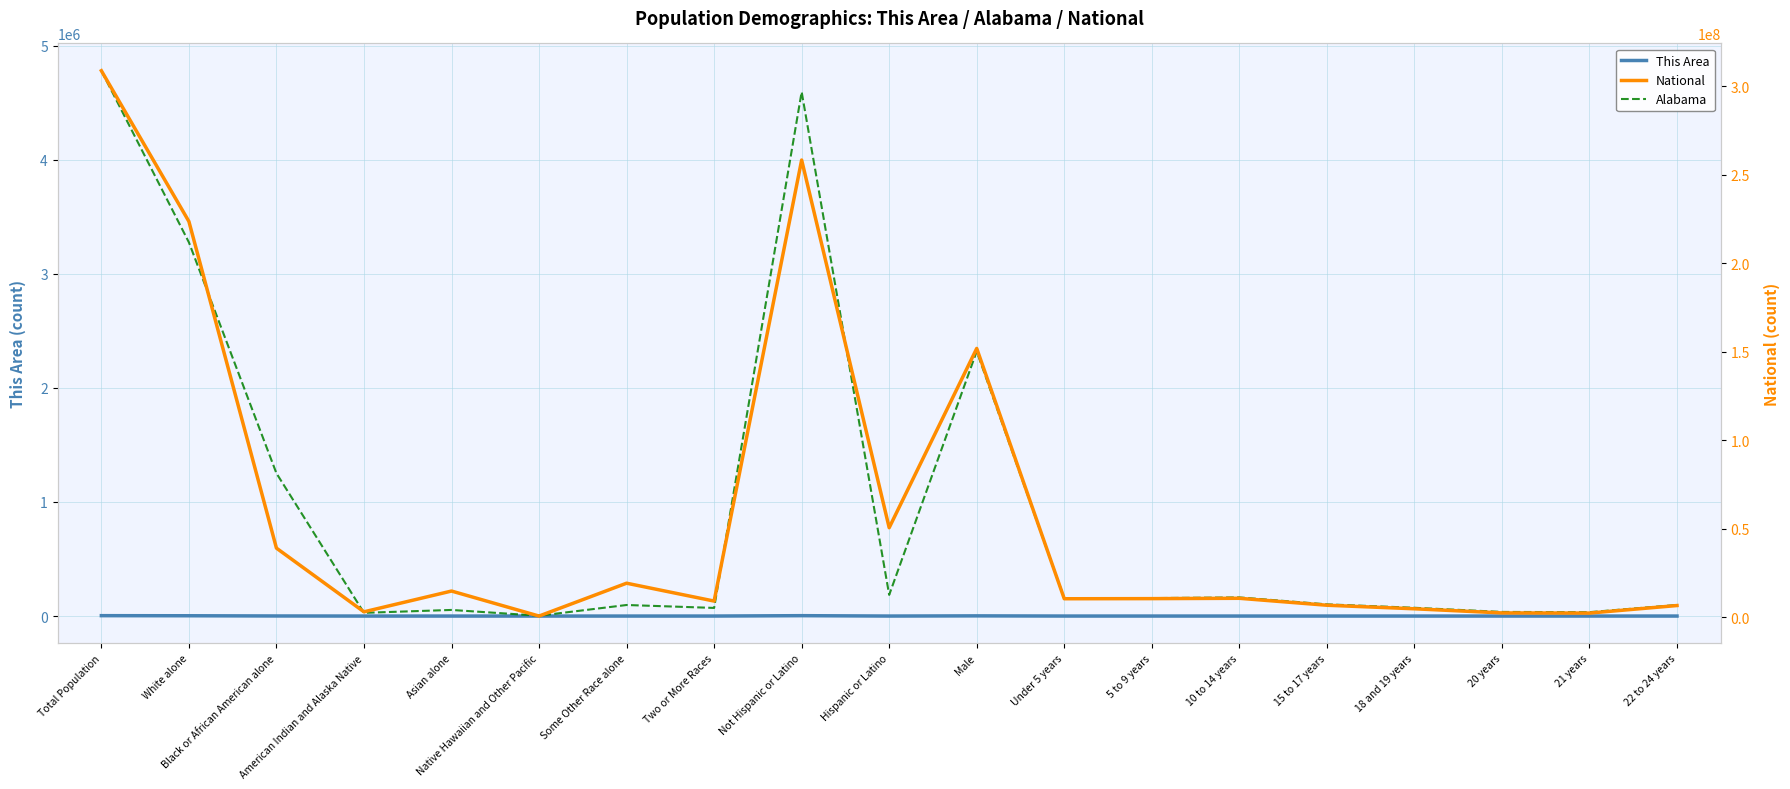

Reading left to right, extract all data points from this chart.

This Area: Total Population=3465	White alone=2636	Black or African American alone=724	American Indian and Alaska Native=17	Asian alone=8	Native Hawaiian and Other Pacific=1	Some Other Race alone=14	Two or More Races=65	Not Hispanic or Latino=3410	Hispanic or Latino=55	Male=1679	Under 5 years=111	5 to 9 years=114	10 to 14 years=104	15 to 17 years=70	18 and 19 years=49	20 years=19	21 years=23	22 to 24 years=59
Alabama: Total Population=4779736	White alone=3275394	Black or African American alone=1251311	American Indian and Alaska Native=28218	Asian alone=53595	Native Hawaiian and Other Pacific=3057	Some Other Race alone=96910	Two or More Races=71251	Not Hispanic or Latino=4594134	Hispanic or Latino=185602	Male=2320188	Under 5 years=155265	5 to 9 years=157340	10 to 14 years=163417	15 to 17 years=102627	18 and 19 years=72524	20 years=36159	21 years=34103	22 to 24 years=97258
National: Total Population=308745538	White alone=223553265	Black or African American alone=38929319	American Indian and Alaska Native=2932248	Asian alone=14674252	Native Hawaiian and Other Pacific=540013	Some Other Race alone=19107368	Two or More Races=9009073	Not Hispanic or Latino=258267944	Hispanic or Latino=50477594	Male=151781326	Under 5 years=10319427	5 to 9 years=10389638	10 to 14 years=10579862	15 to 17 years=6656209	18 and 19 years=4647457	20 years=2308319	21 years=2223198	22 to 24 years=6482659